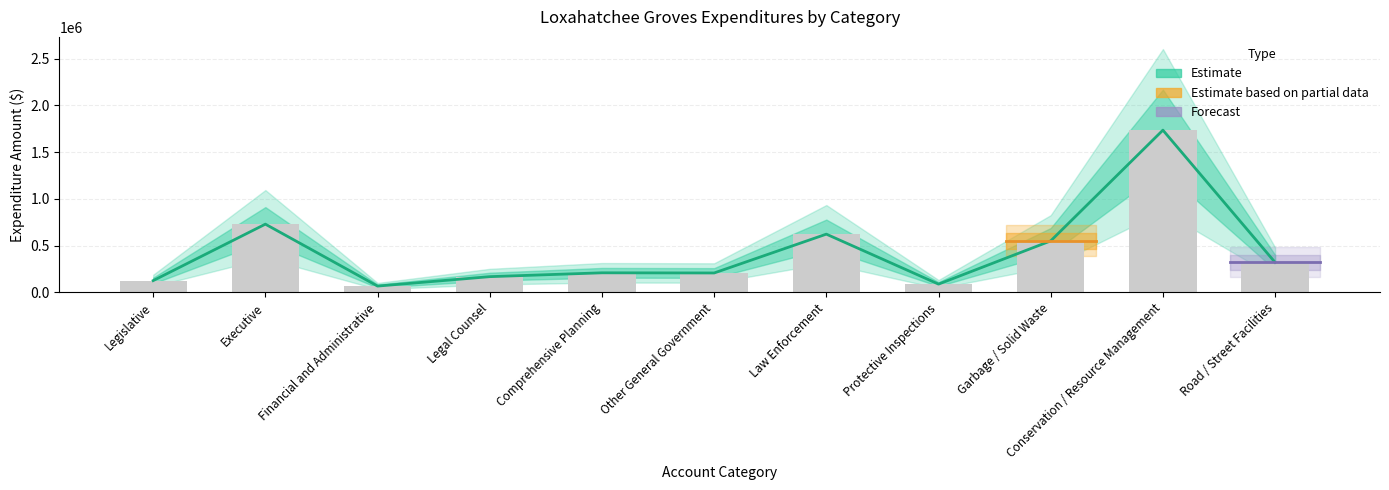

Reading left to right, transcribe all the data shown in this chart.

General: 125411	729245	66845	167597	208773	207030	622412	87828	0	0	0
Special Revenue: 0	0	0	0	0	0	0	0	0	1734717	56927
Capital Projects: 0	0	0	0	0	0	0	0	0	0	263175
Enterprise: 0	0	0	0	0	0	0	0	550288	0	0
Account Total: 125411	729245	66845	167597	208773	207030	622412	87828	550288	1734717	320102